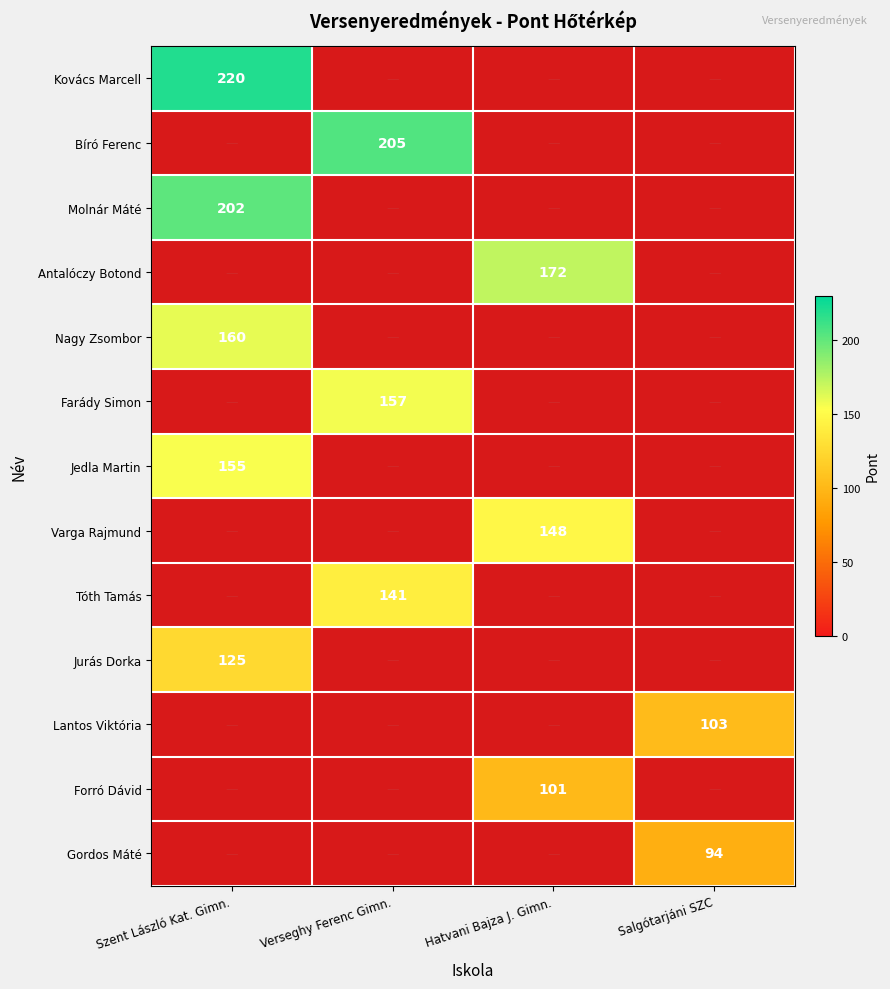

Count the number of data series in this chart.

13